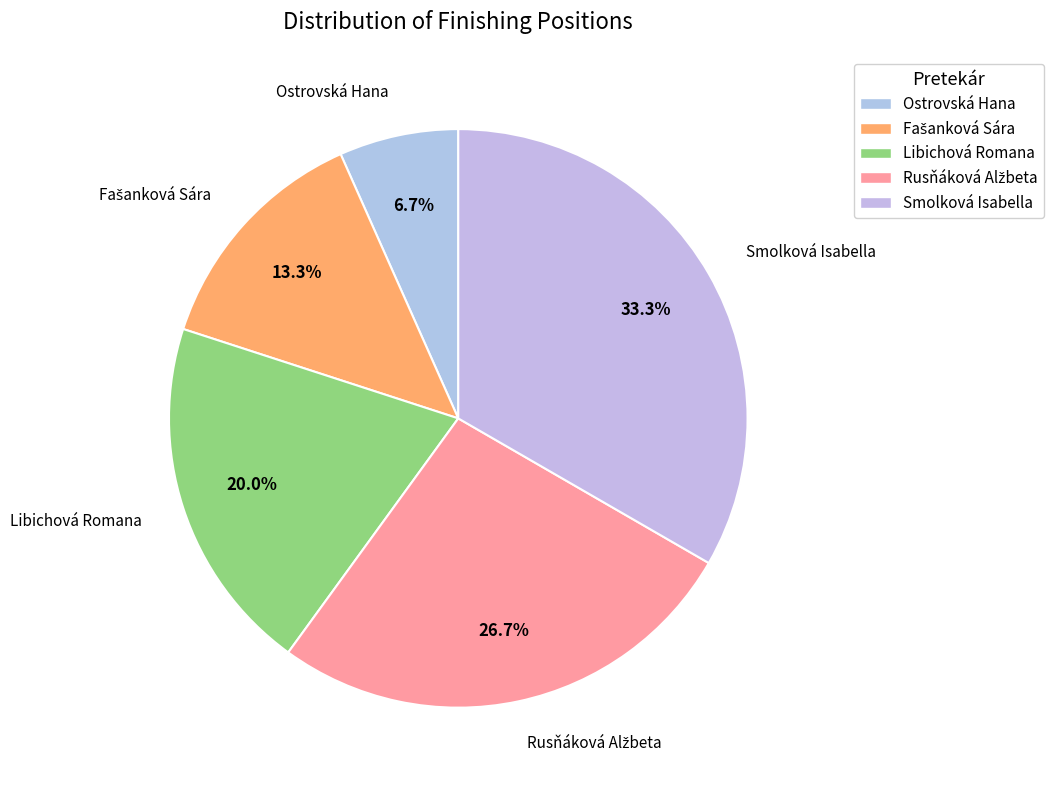

Count the number of slices in the pie.

5